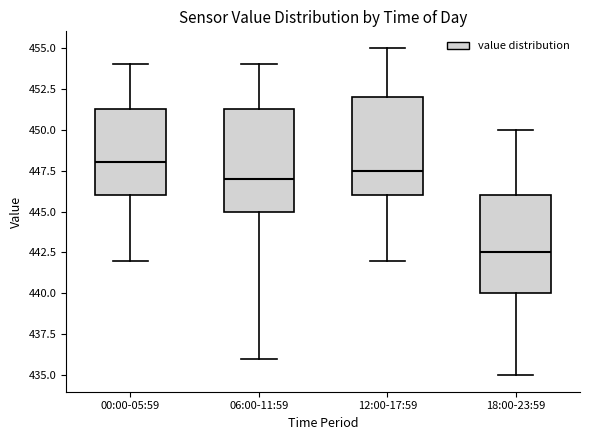

Which box's median line is the lowest?

18:00-23:59